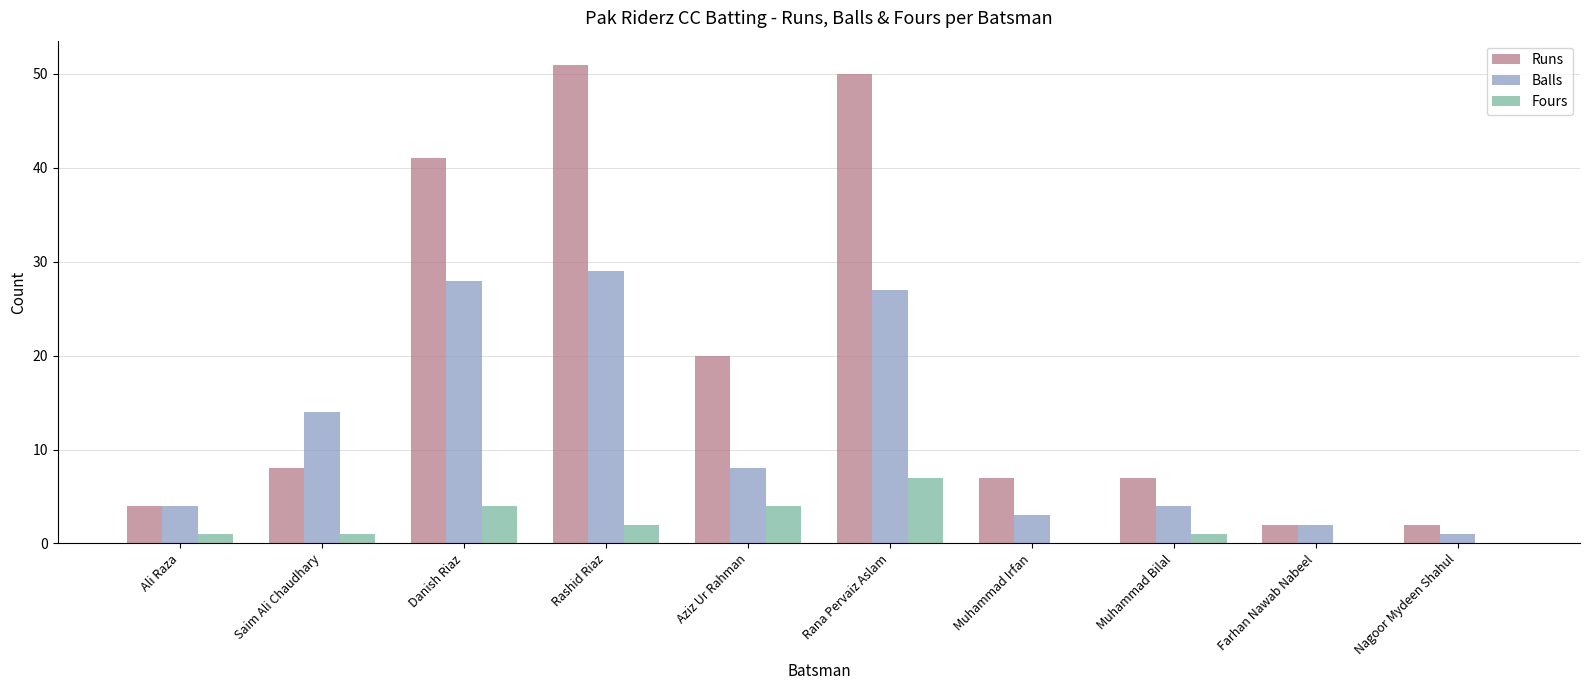

Count the number of categories in the chart.

10